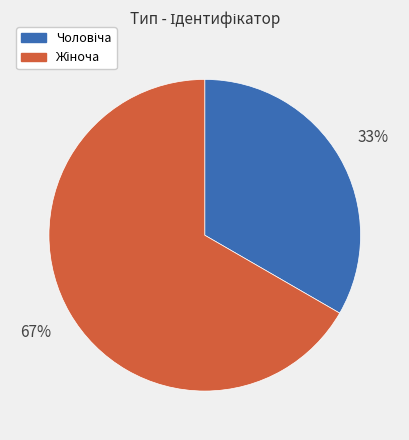

Is there a majority slice in this chart?

Yes